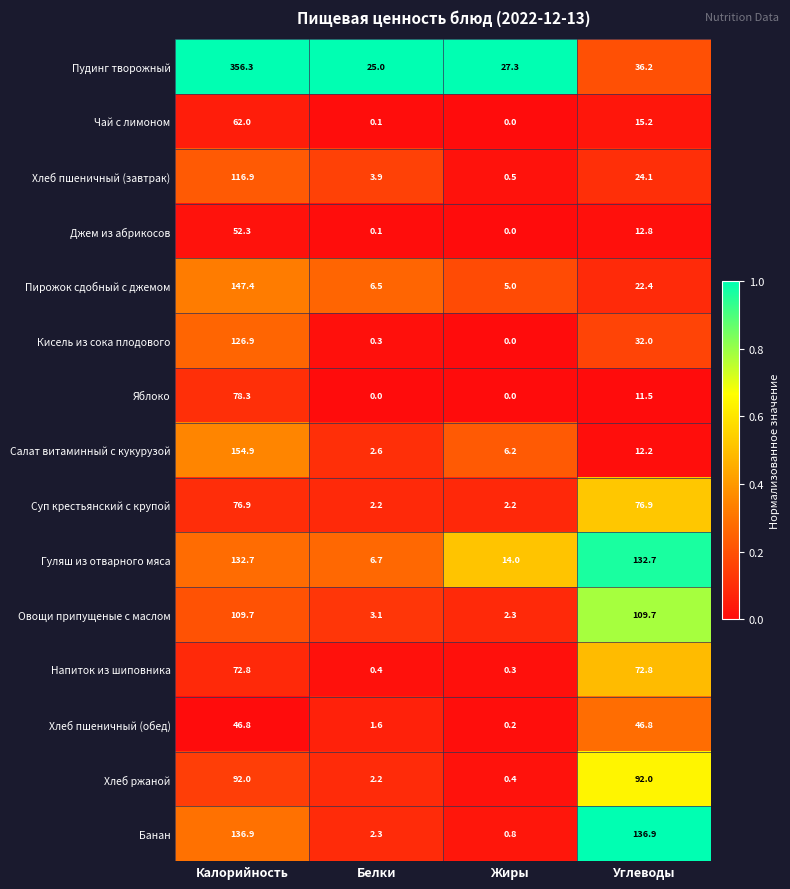

What is the difference between the highest and lowest values at Белки?

25.0